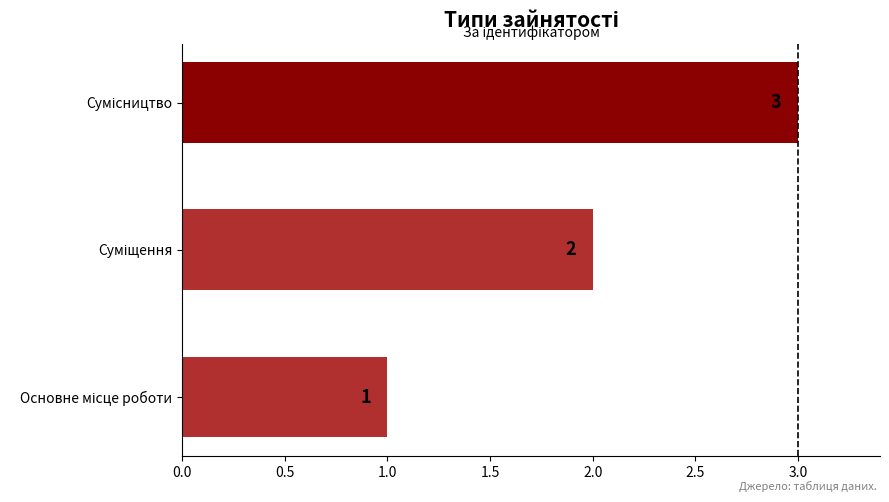

What is the maximum value shown in the chart?

3